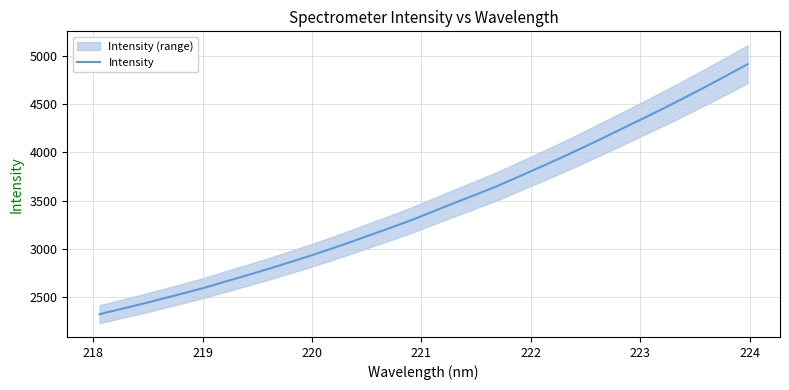

The chart shows a value of 1029.5 at 219. True or false?

False